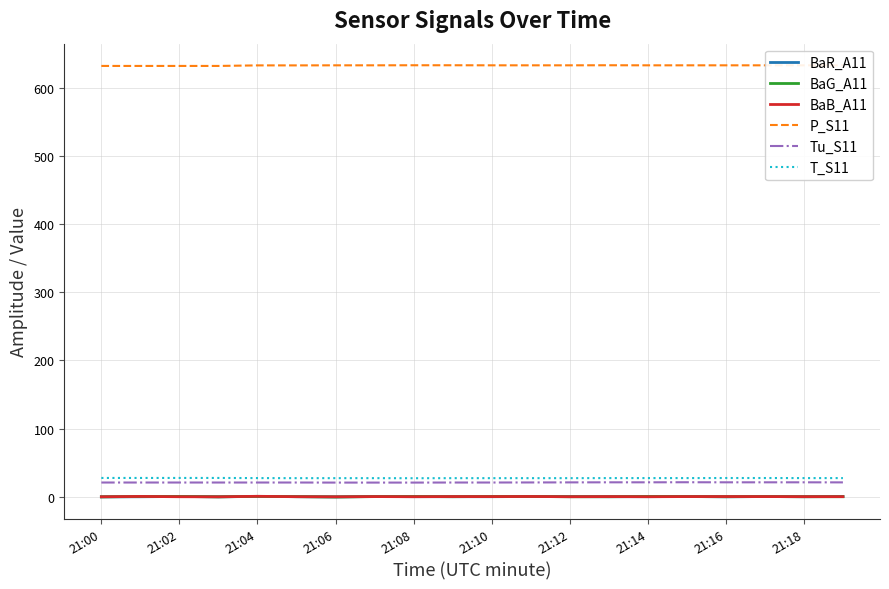

Which series has the largest total across all categories?

P_S11